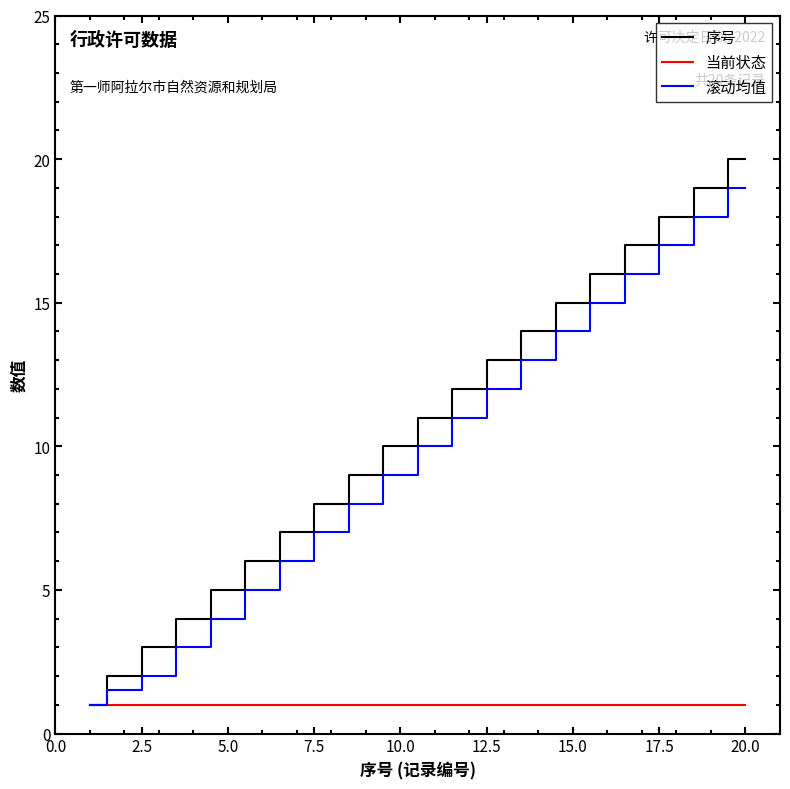

How many values in the 序号 series are below 11?

10